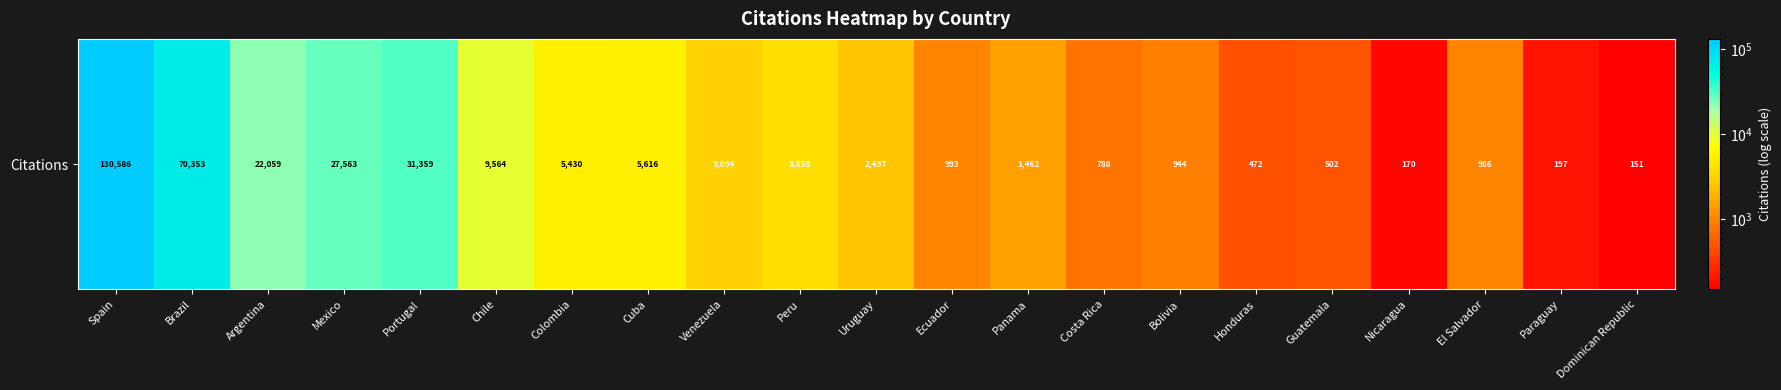

Reading left to right, transcribe all the data shown in this chart.

Spain=130586	Brazil=70353	Argentina=22059	Mexico=27563	Portugal=31359	Chile=9564	Colombia=5430	Cuba=5616	Venezuela=3094	Peru=3850	Uruguay=2497	Ecuador=993	Panama=1462	Costa Rica=788	Bolivia=944	Honduras=472	Guatemala=502	Nicaragua=170	El Salvador=986	Paraguay=197	Dominican Republic=151